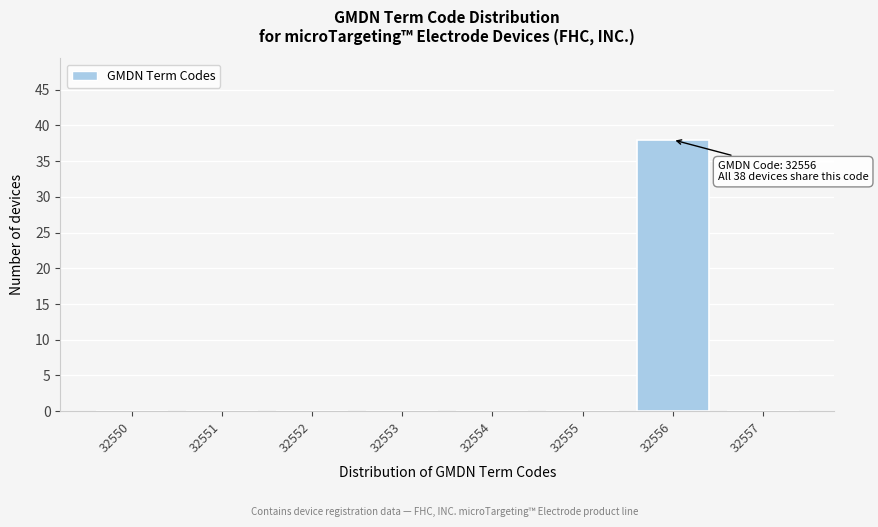

Reading right to left, transcribe all the data shown in this chart.

32557=0	32556=38	32555=0	32554=0	32553=0	32552=0	32551=0	32550=0